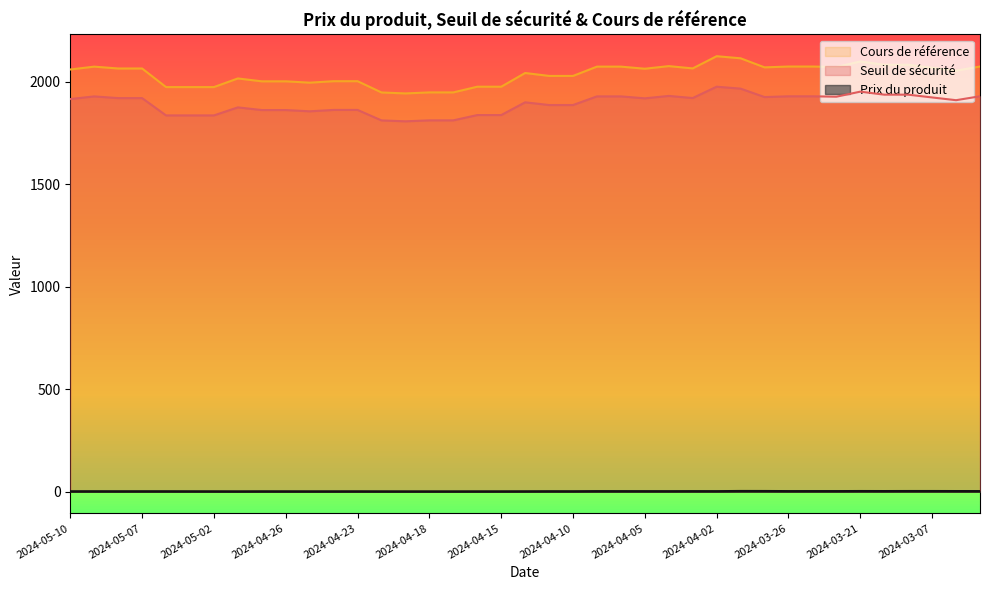

Count the number of categories in the chart.

39